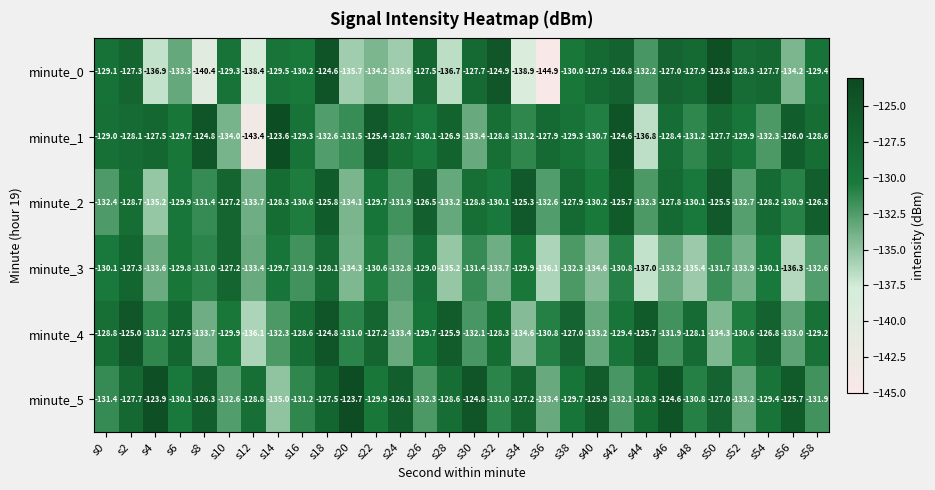

Which series has the largest total across all categories?

minute_5